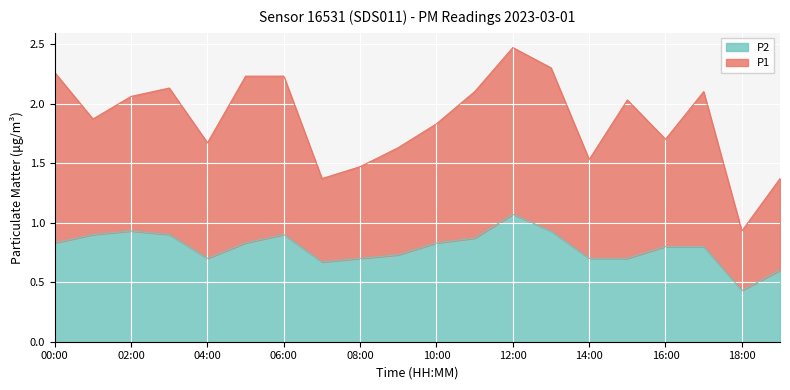

Between 06:00 and 09:00, which is larger?

06:00